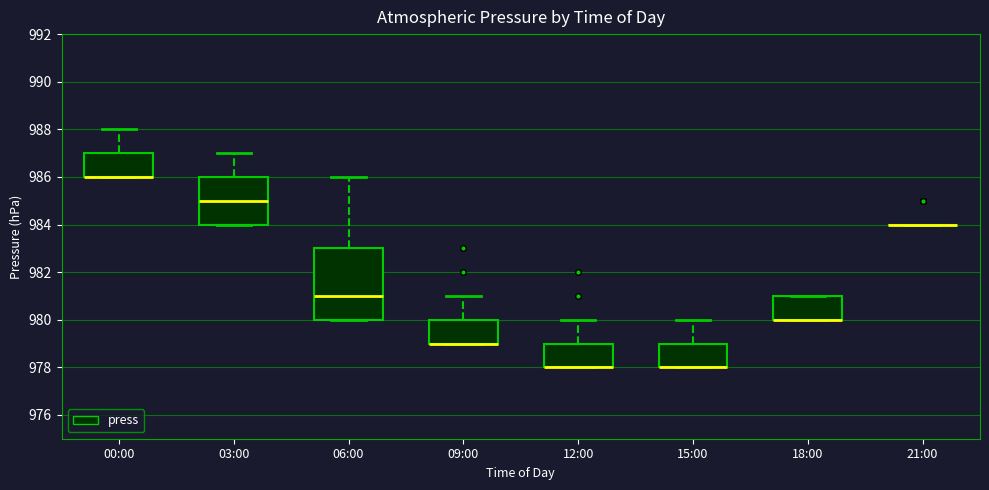

Reading left to right, read every box against the y-axis: the position of its median line, the range the box covers, and the ends of its whiskers. The values are not printed on the chart, so give them approximately, as read against the axis.

00:00: median 986 (drawn on the box's lower edge), box 986 to 987, whiskers 986 to 988
03:00: median 985, box 984 to 986, whiskers 984 to 987
06:00: median 981, box 980 to 983, whiskers 980 to 986
09:00: median 979 (drawn on the box's lower edge), box 979 to 980, whiskers 979 to 981
12:00: median 978 (drawn on the box's lower edge), box 978 to 979, whiskers 978 to 980
15:00: median 978 (drawn on the box's lower edge), box 978 to 979, whiskers 978 to 980
18:00: median 980 (drawn on the box's lower edge), box 980 to 981, whiskers 980 to 981
21:00: box collapsed to a line at 984, whiskers 984 to 984